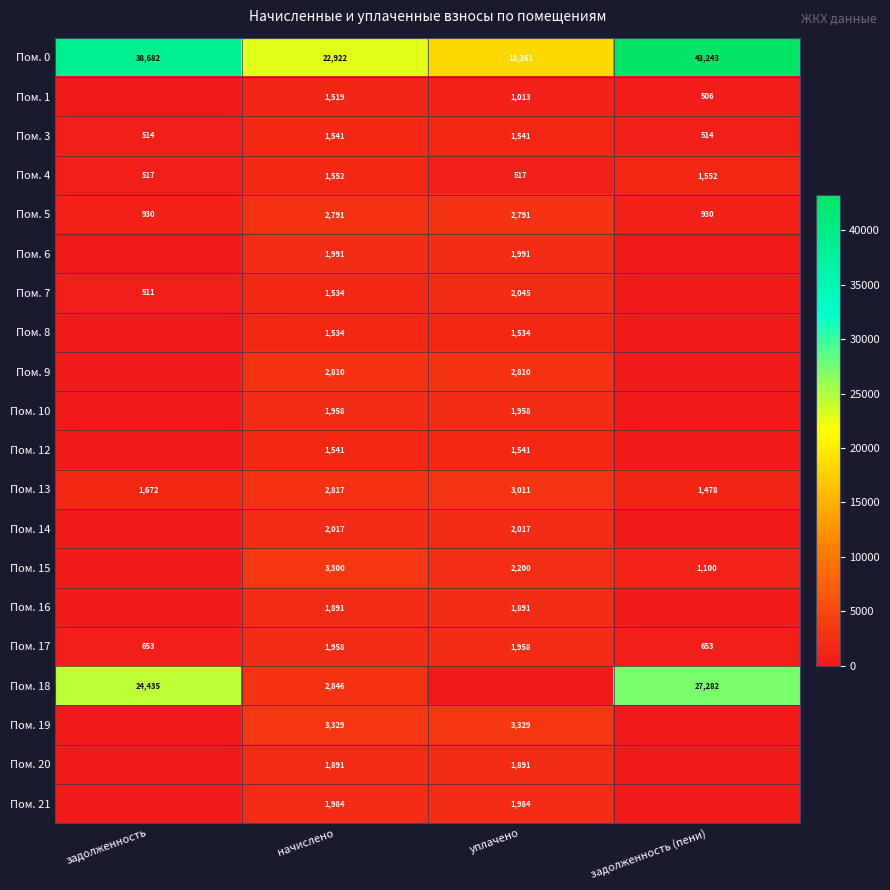

What is the difference between the highest and lowest values at начислено?

21403